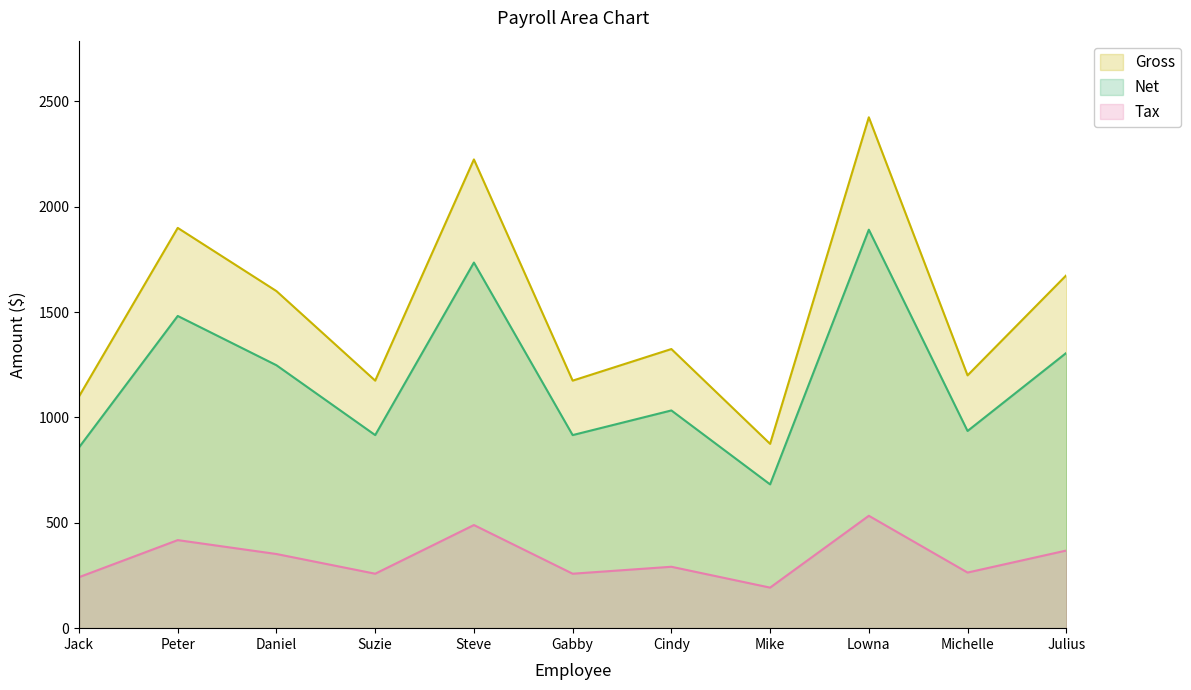

Between Cindy and Julius, which is larger?

Julius